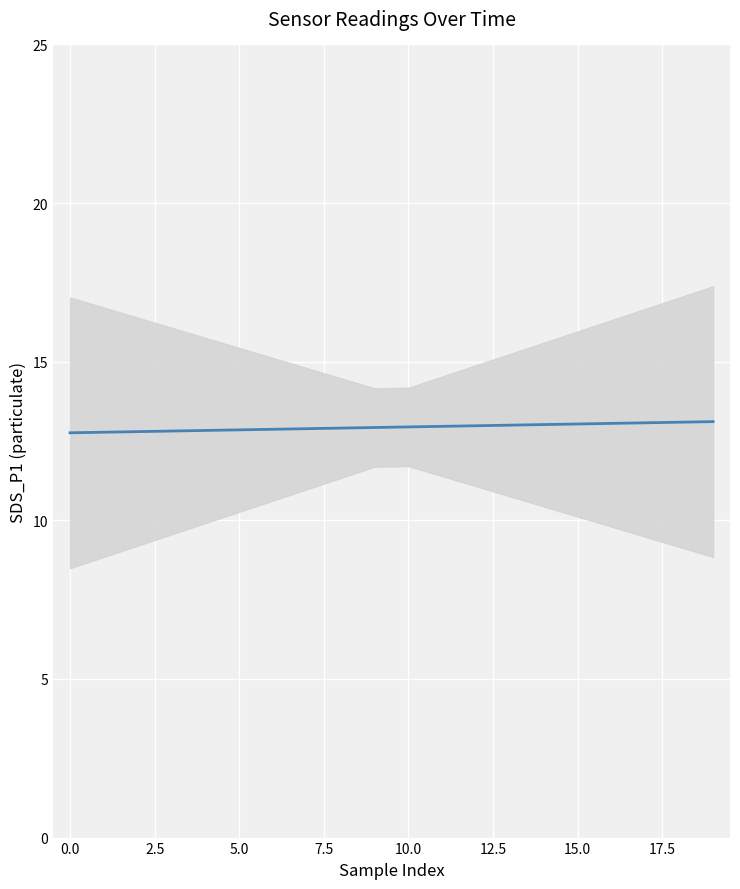

What is the label of the 8th point from the right?

12